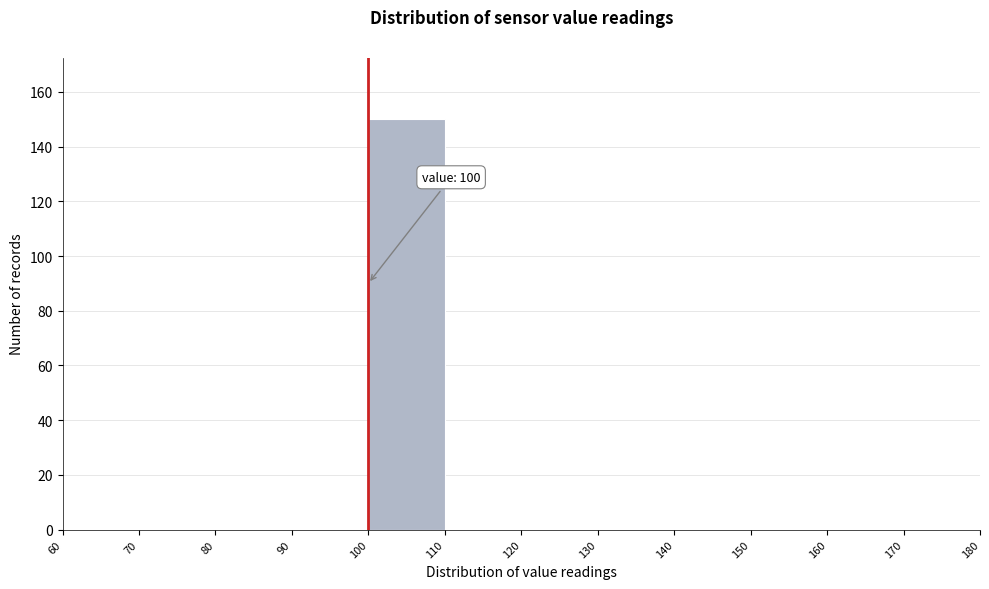

Over which range of the x-axis is the bar tallest?

100 to 110